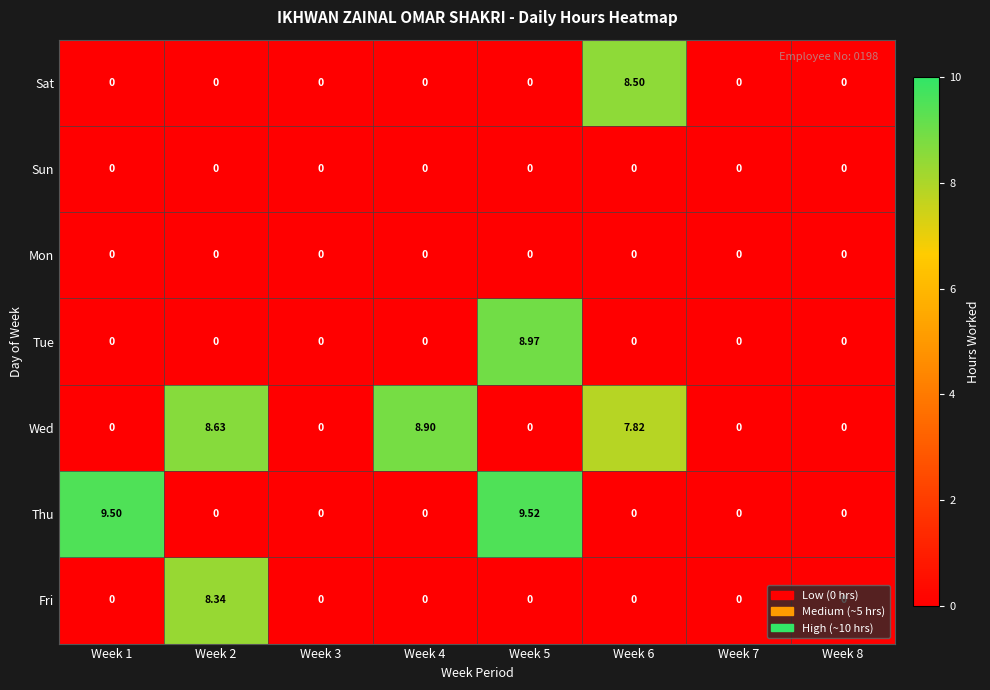

Which series changed the most between Week 2 and Week 6?

Sat